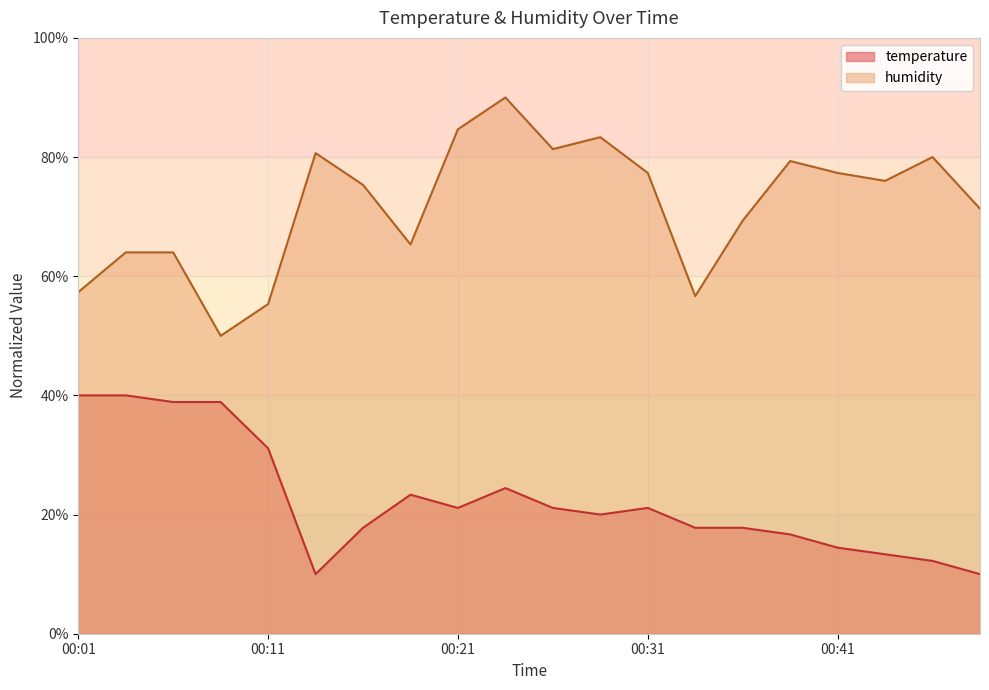

True or false: temperature has more than 1 points higher than both neighbors.

True